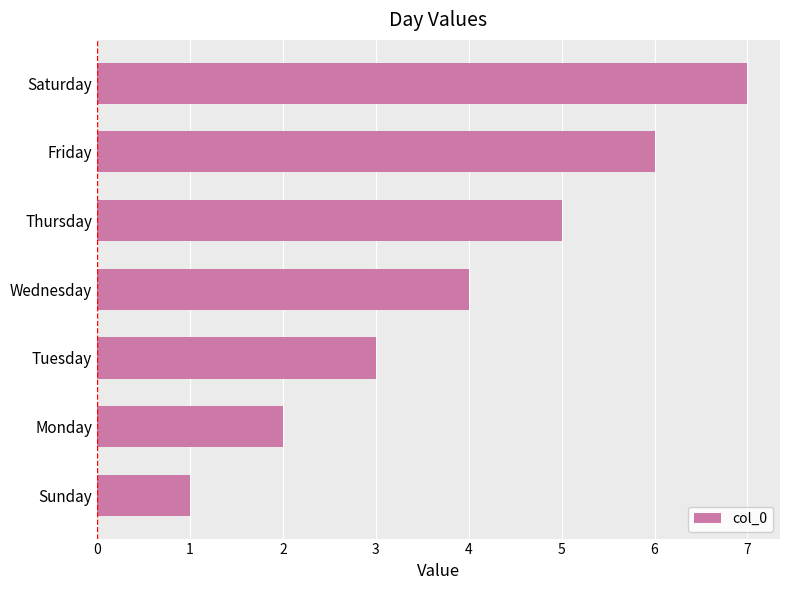

Which label corresponds to the smallest value in the chart?

Sunday